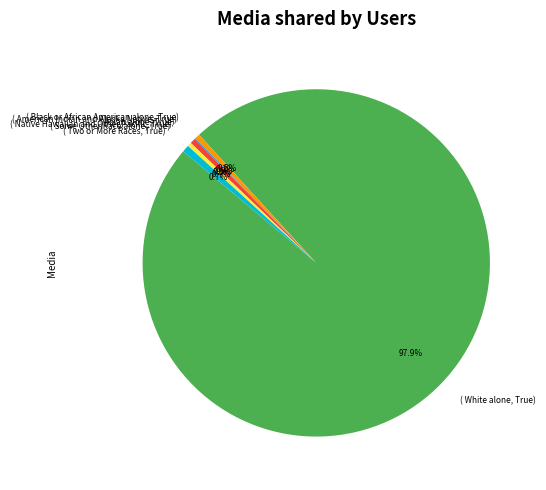

How much of the chart is everything except American Indian and Alaska Native?

99.9%